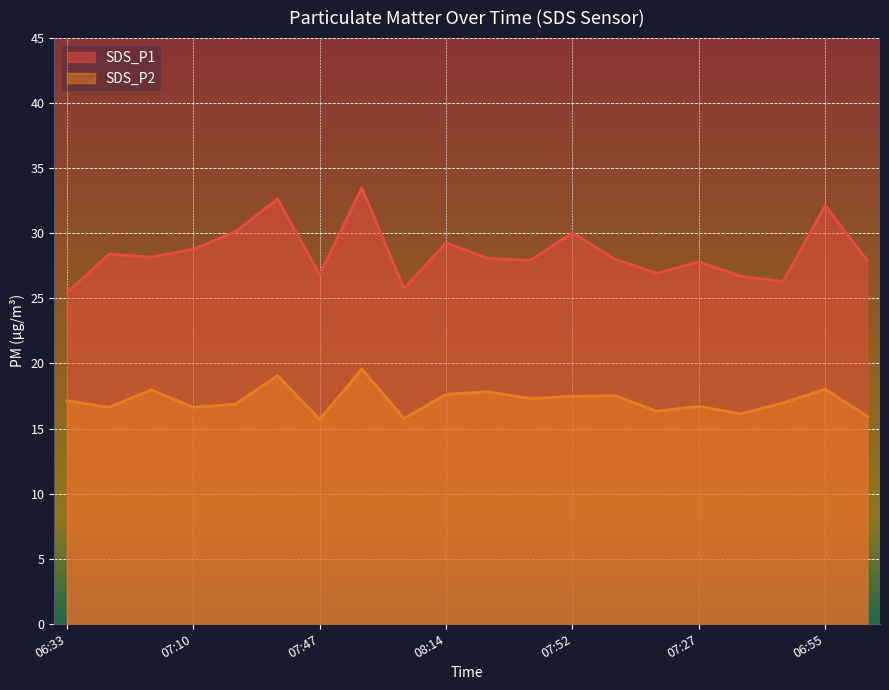

True or false: SDS_P2 and SDS_P1 intersect in this chart.

False